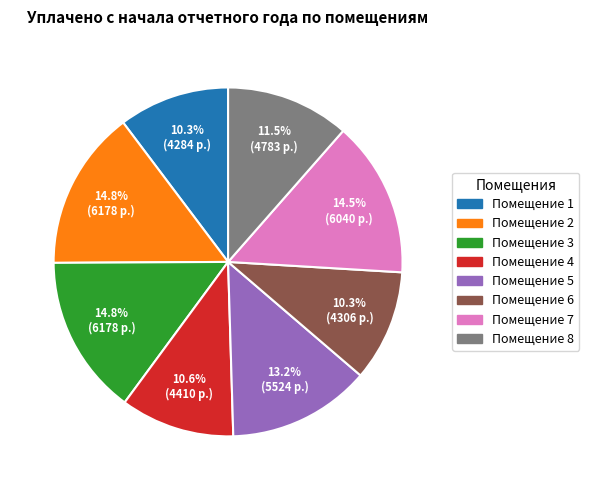

Is there any slice that represents more than half of the pie?

No